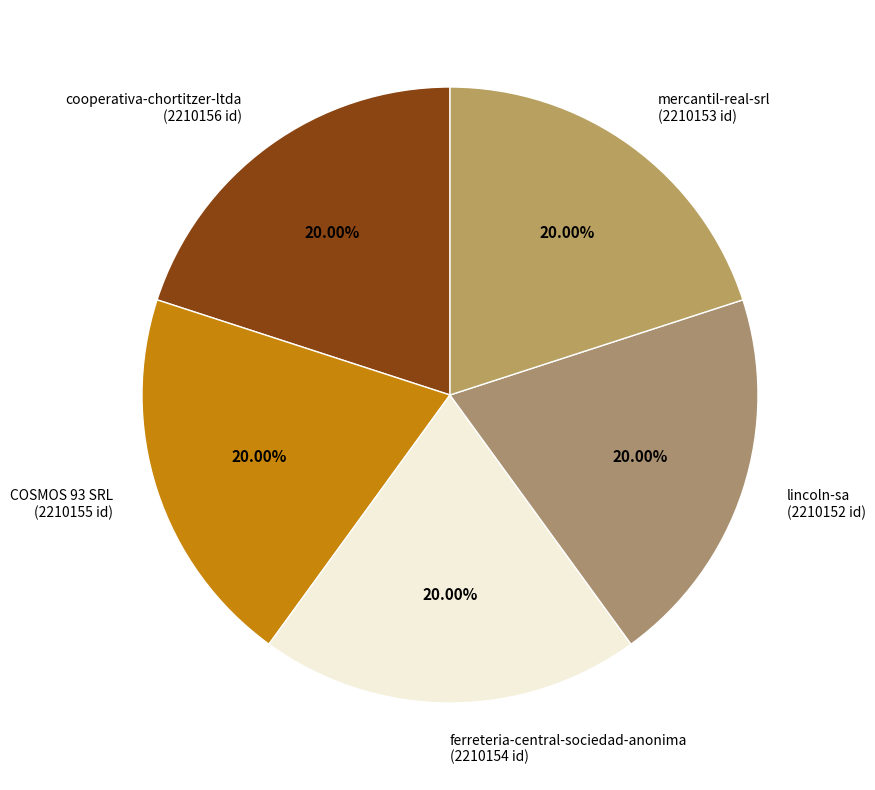

The ferreteria-central-sociedad-anonima slice represents 14% of the pie. True or false?

False